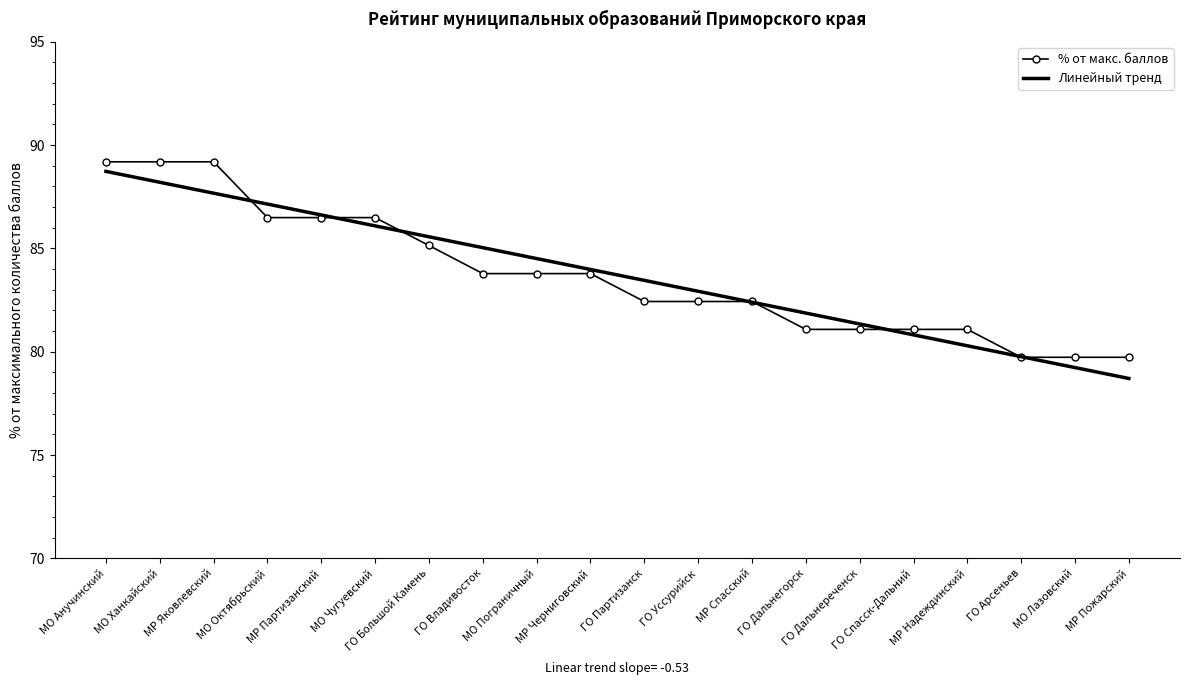

What is the spread (max minus min) of values at МО Чугуевский?

0.4